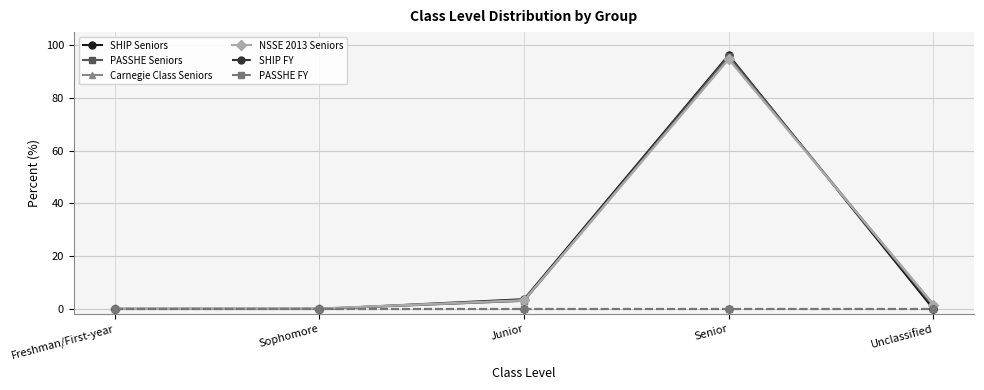

Is this an area chart (filled region under the line)?

No